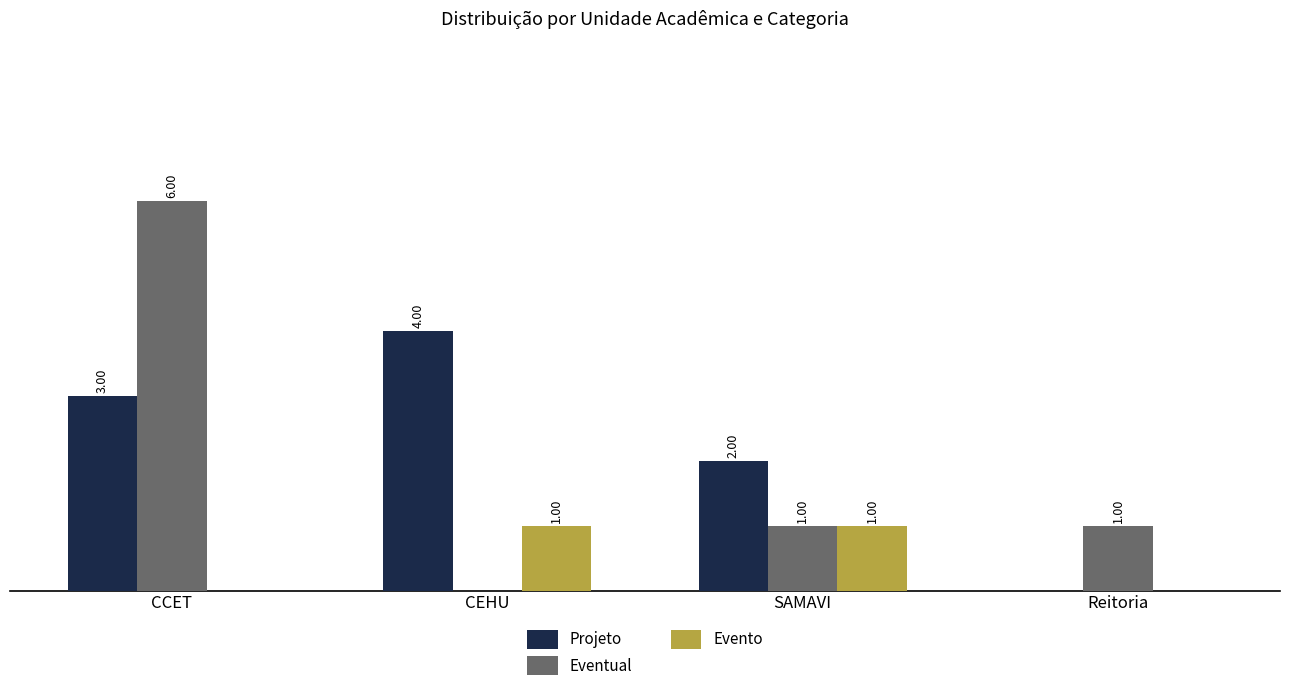

At which label does Eventual first exceed 1?

CCET